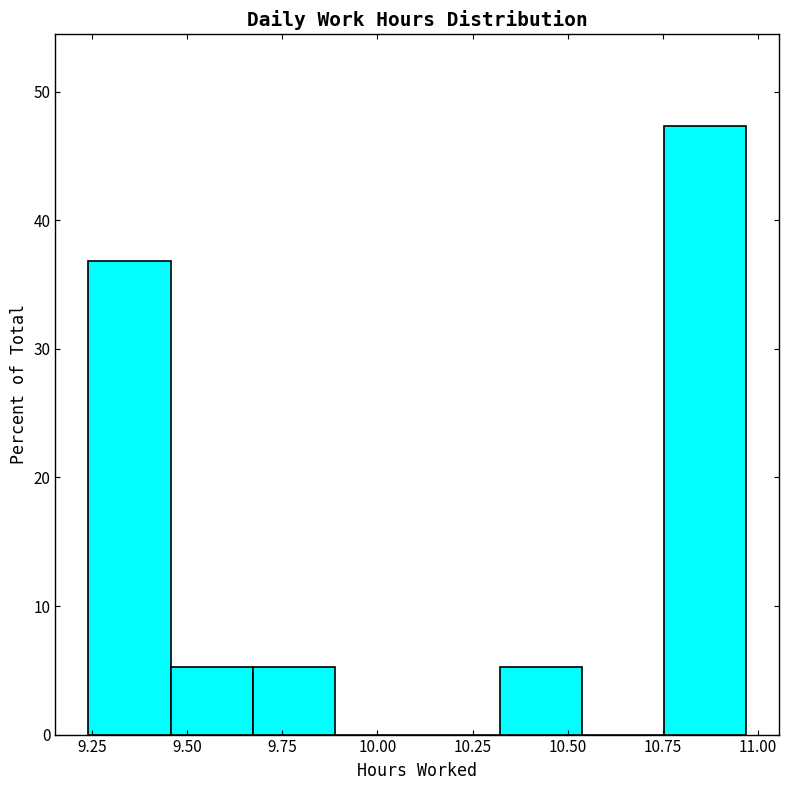

Which range on the x-axis has the tallest bar?

10.75 to 10.95